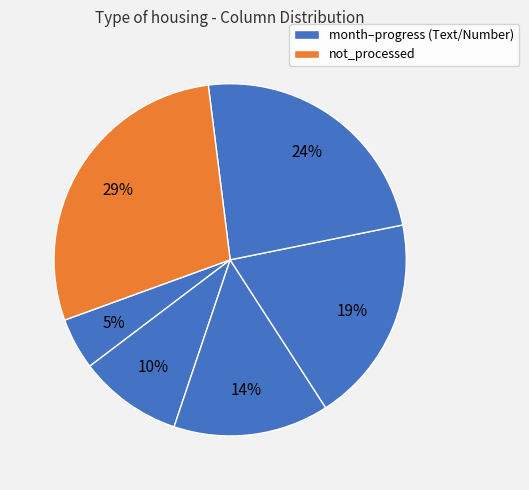

Count the number of slices in the pie.

6